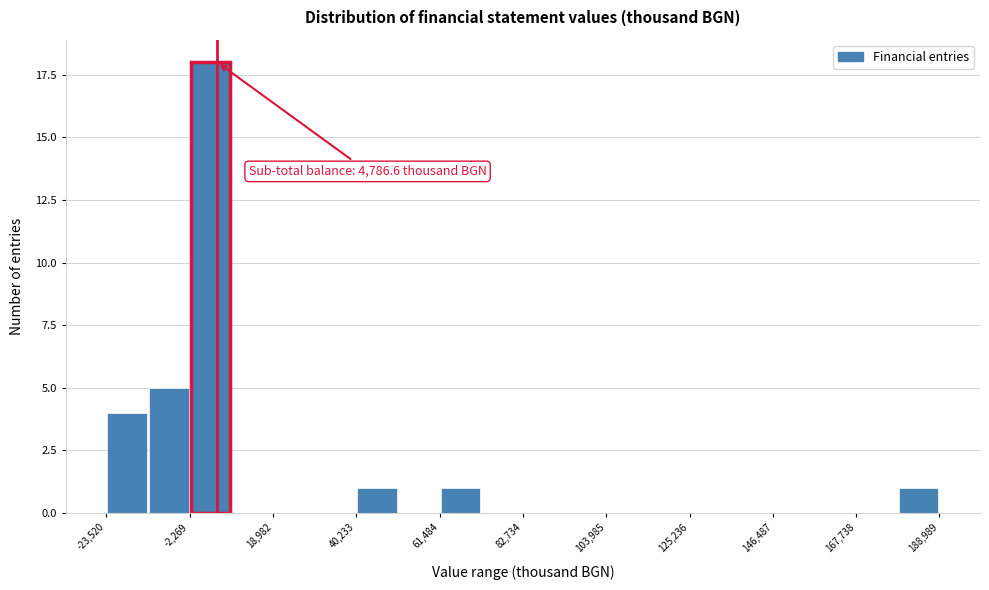

Read against the x-axis, roughly where is the centre of the tallest bar?

5000